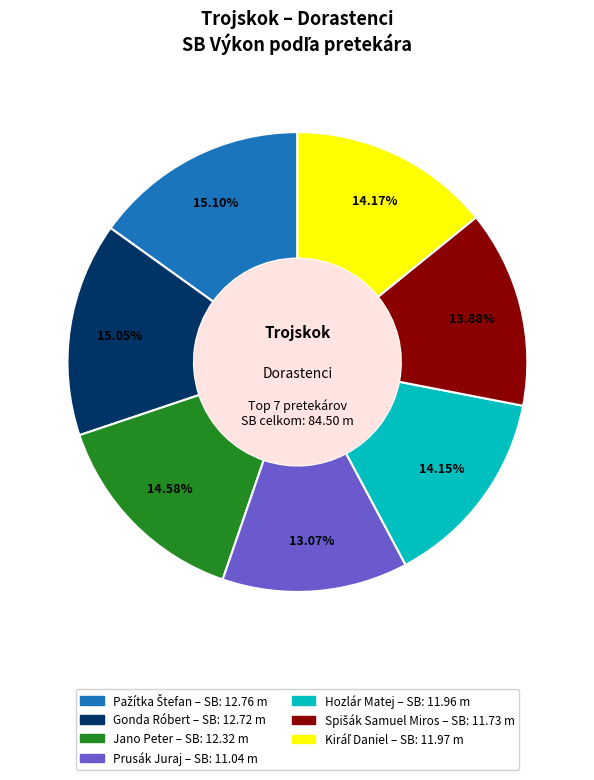

How many slices are in this pie chart?

7